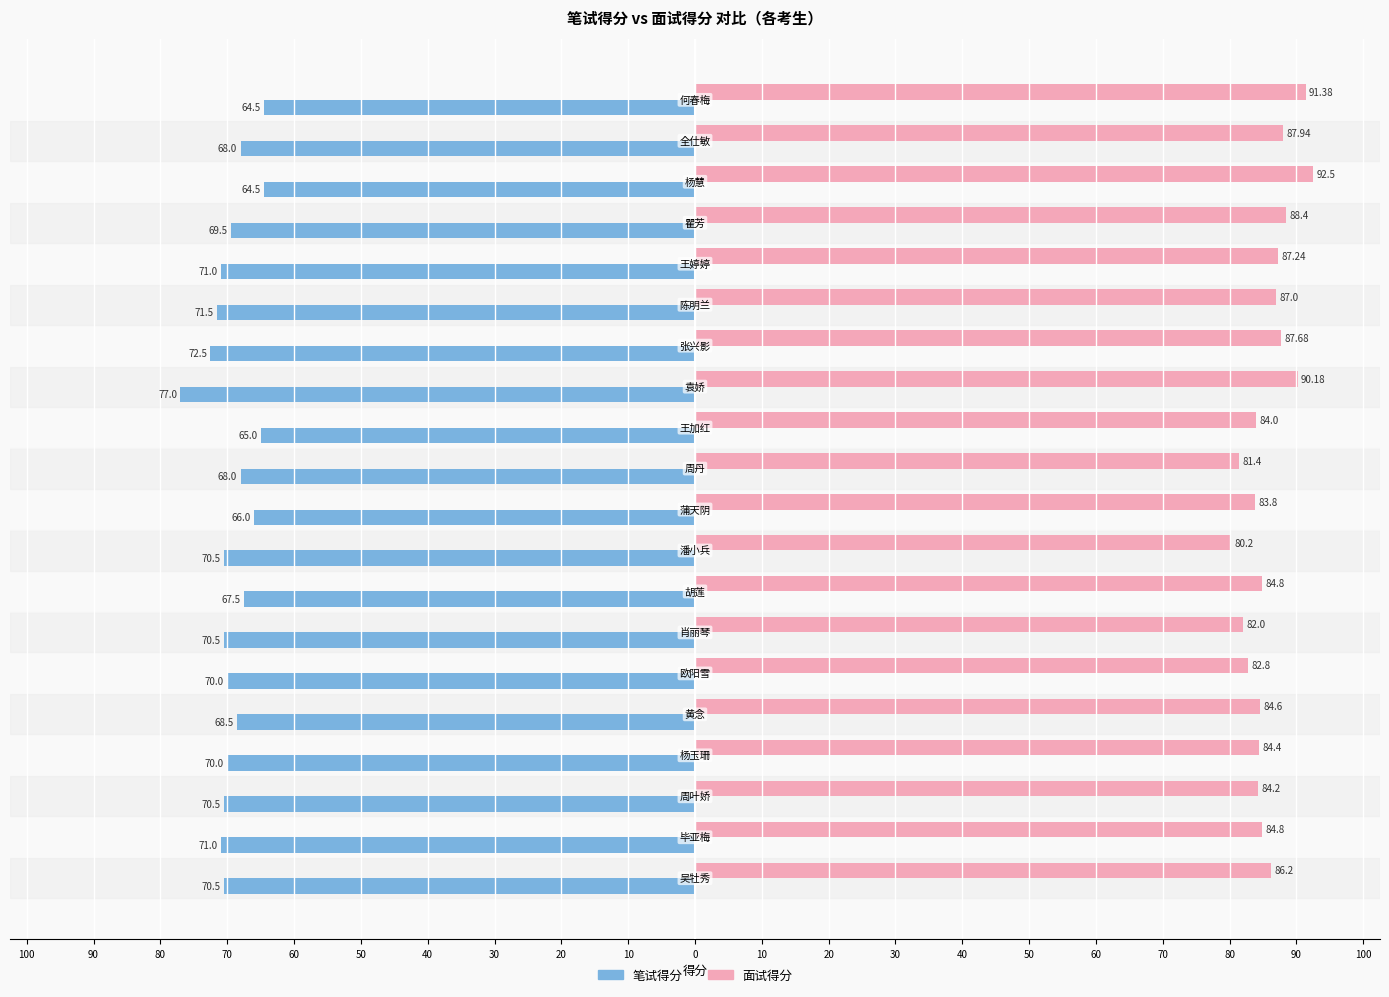

What is the difference between the maximum and minimum values in the 面试得分 series?

12.3